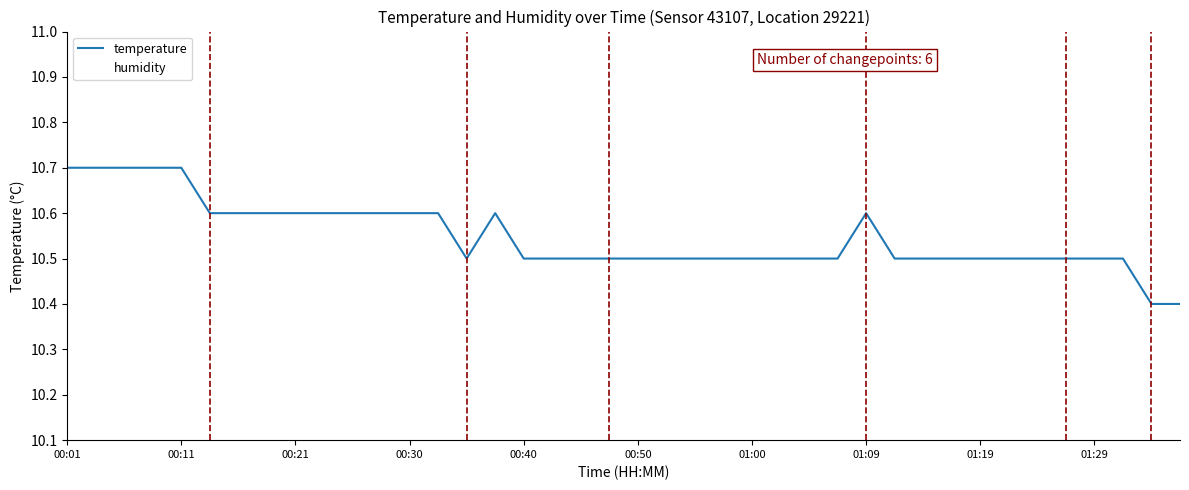

Reading left to right, what are all the values shown in this chart?

temperature: 10.7	10.7	10.7	10.7	10.7	10.6	10.6	10.6	10.6	10.6	10.6	10.6	10.6	10.6	10.5	10.6	10.5	10.5	10.5	10.5	10.5	10.5	10.5	10.5	10.5	10.5	10.5	10.5	10.6	10.5	10.5	10.5	10.5	10.5	10.5	10.5	10.5	10.5	10.4	10.4
humidity: 81.6	81.6	81.6	81.7	81.7	81.6	81.6	81.6	81.7	81.7	81.7	81.7	81.7	81.7	81.7	81.7	81.7	81.7	81.7	81.8	81.8	81.8	81.8	81.8	81.8	81.8	81.8	81.8	81.8	81.8	81.8	81.8	81.8	81.8	81.8	81.9	81.9	81.9	81.8	81.8